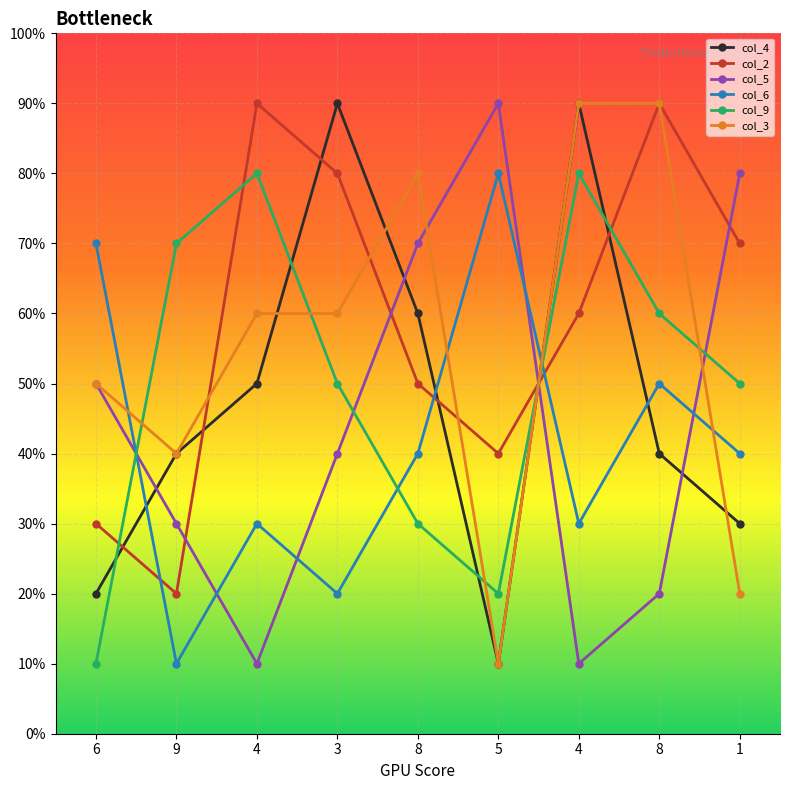

What is the sum of all col_5 values?

40